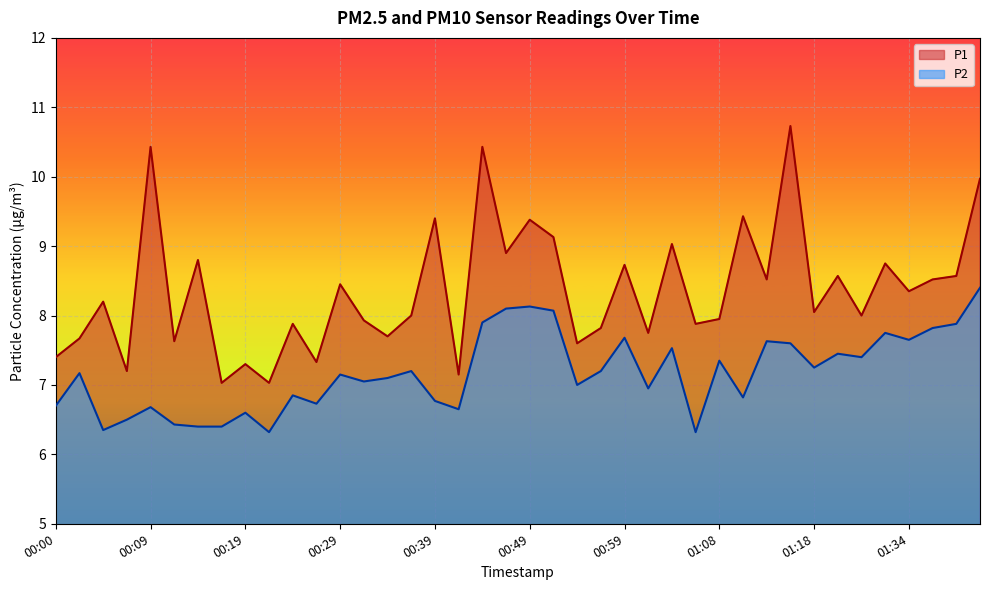

At how many categories does at least one series exceed 9?

9